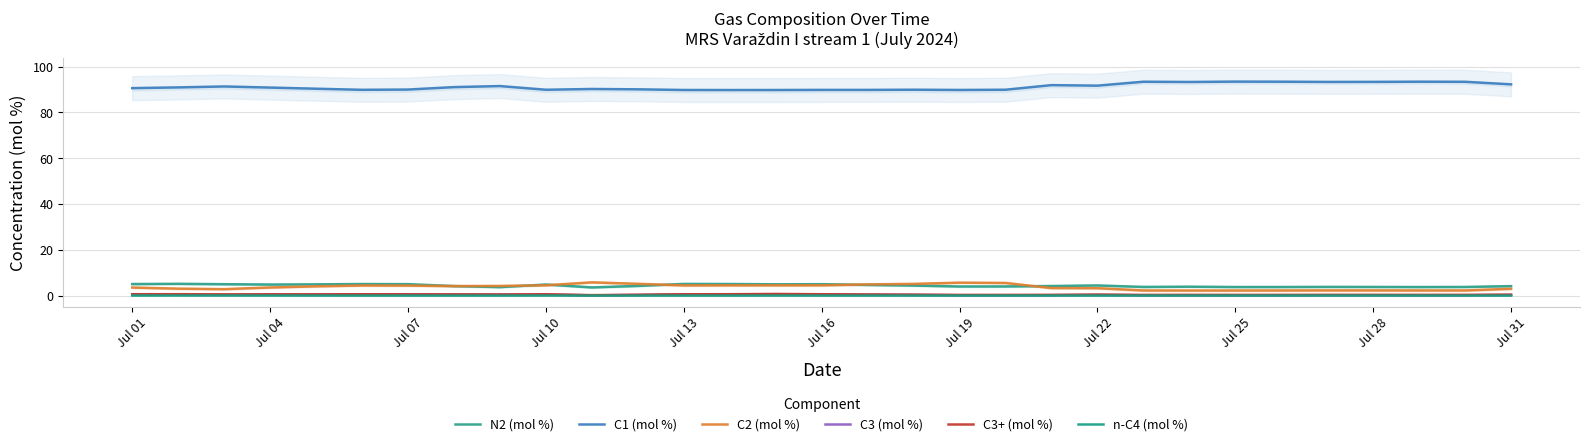

Count the number of categories in the chart.

31